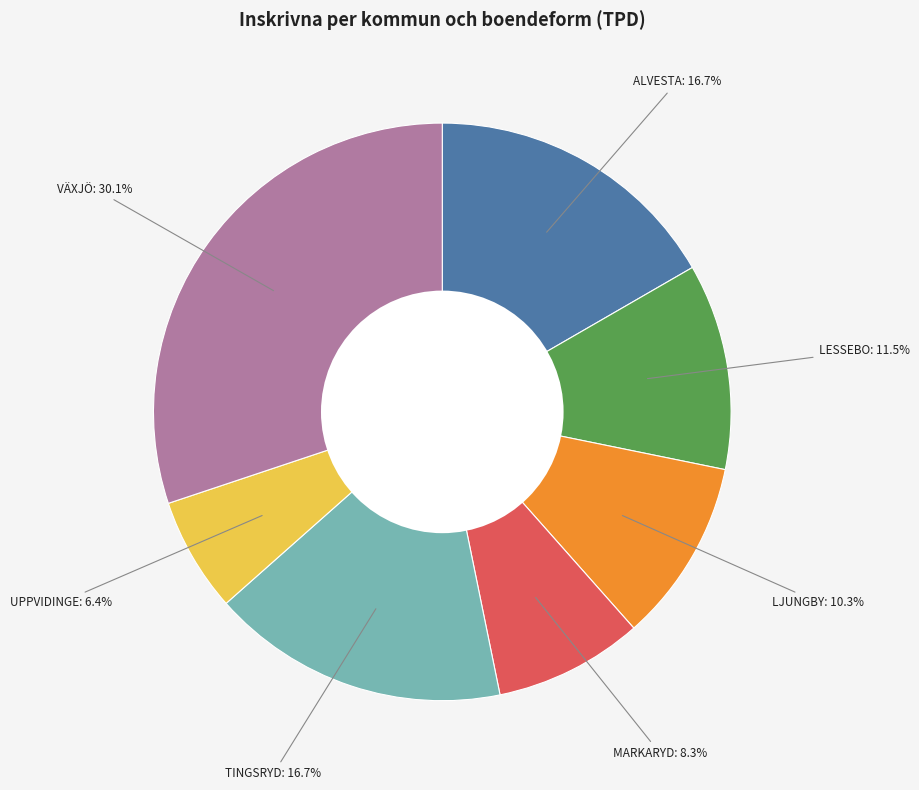

Is there any slice that represents more than half of the pie?

No